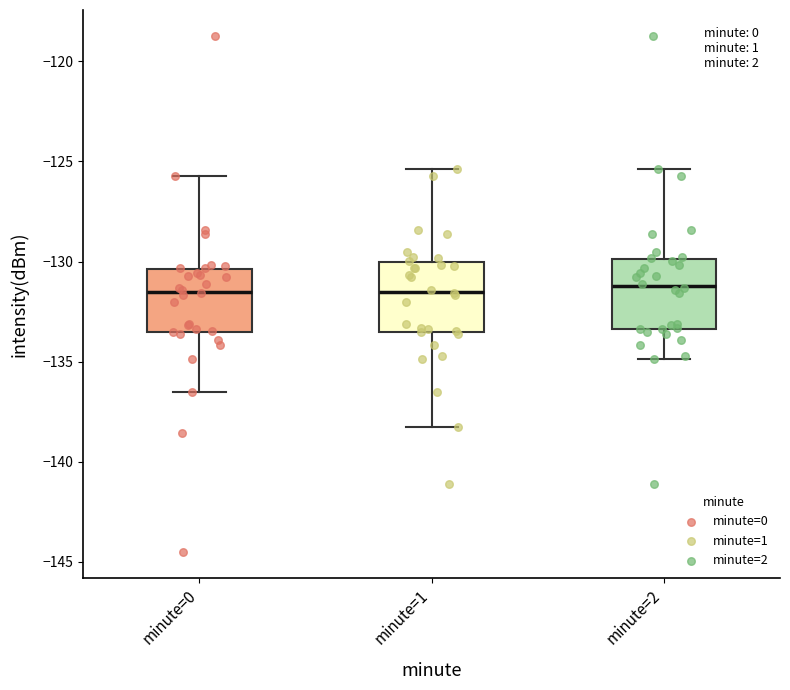

Reading left to right, transcribe this box plot: for each box, give where its median line is, the range the box spans, and where its two whiskers end, as read against the y-axis. The values are not printed on the chart, so give them approximately, as read against the axis.

minute=0: median -131.5, box -133.5 to -130.5, whiskers -136.5 to -125.5
minute=1: median -131.5, box -133.5 to -130.0, whiskers -138.5 to -125.5
minute=2: median -131.0, box -133.5 to -130.0, whiskers -135.0 to -125.5